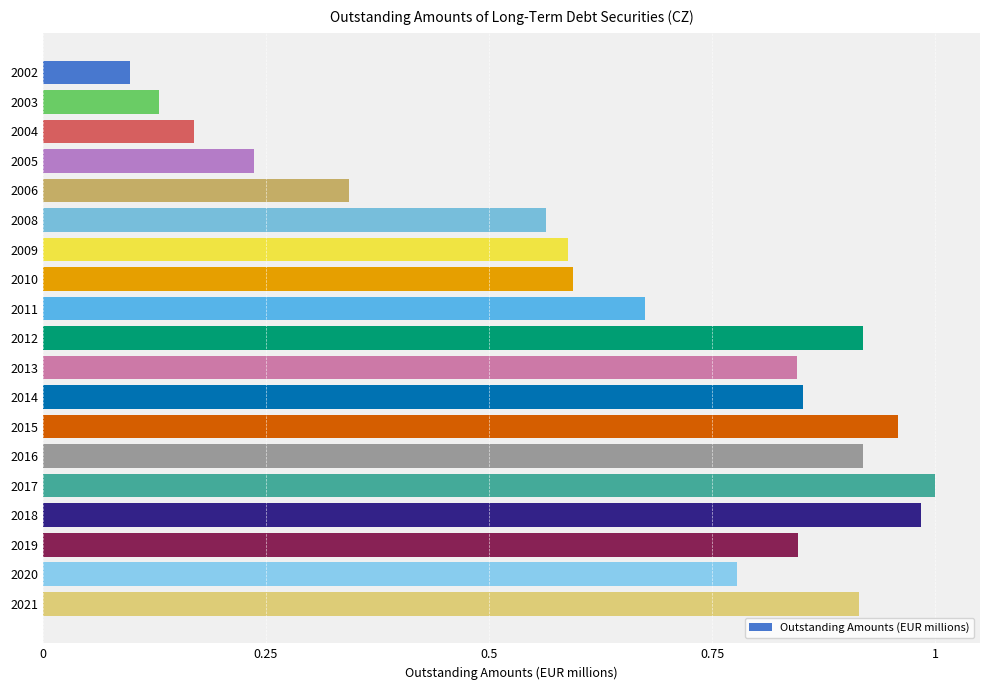

Is it true that the value at 2016 is 0.2?

False